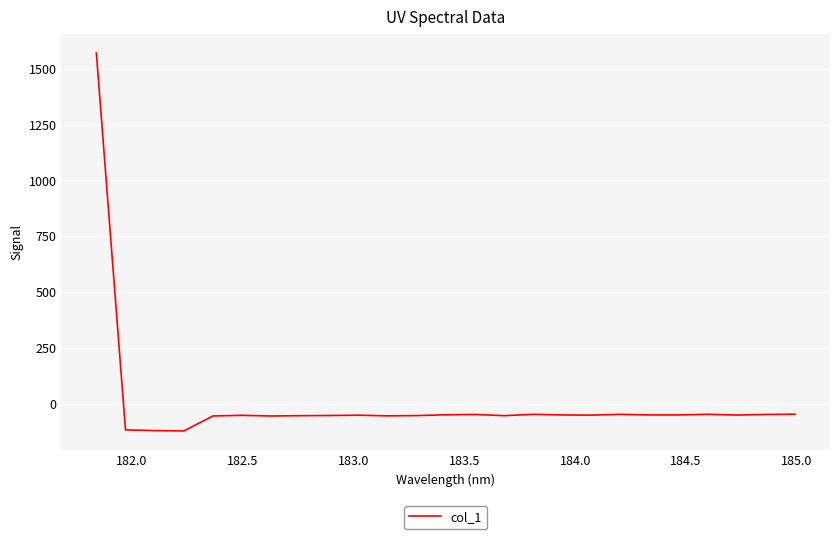

How many lines are shown in the chart?

1